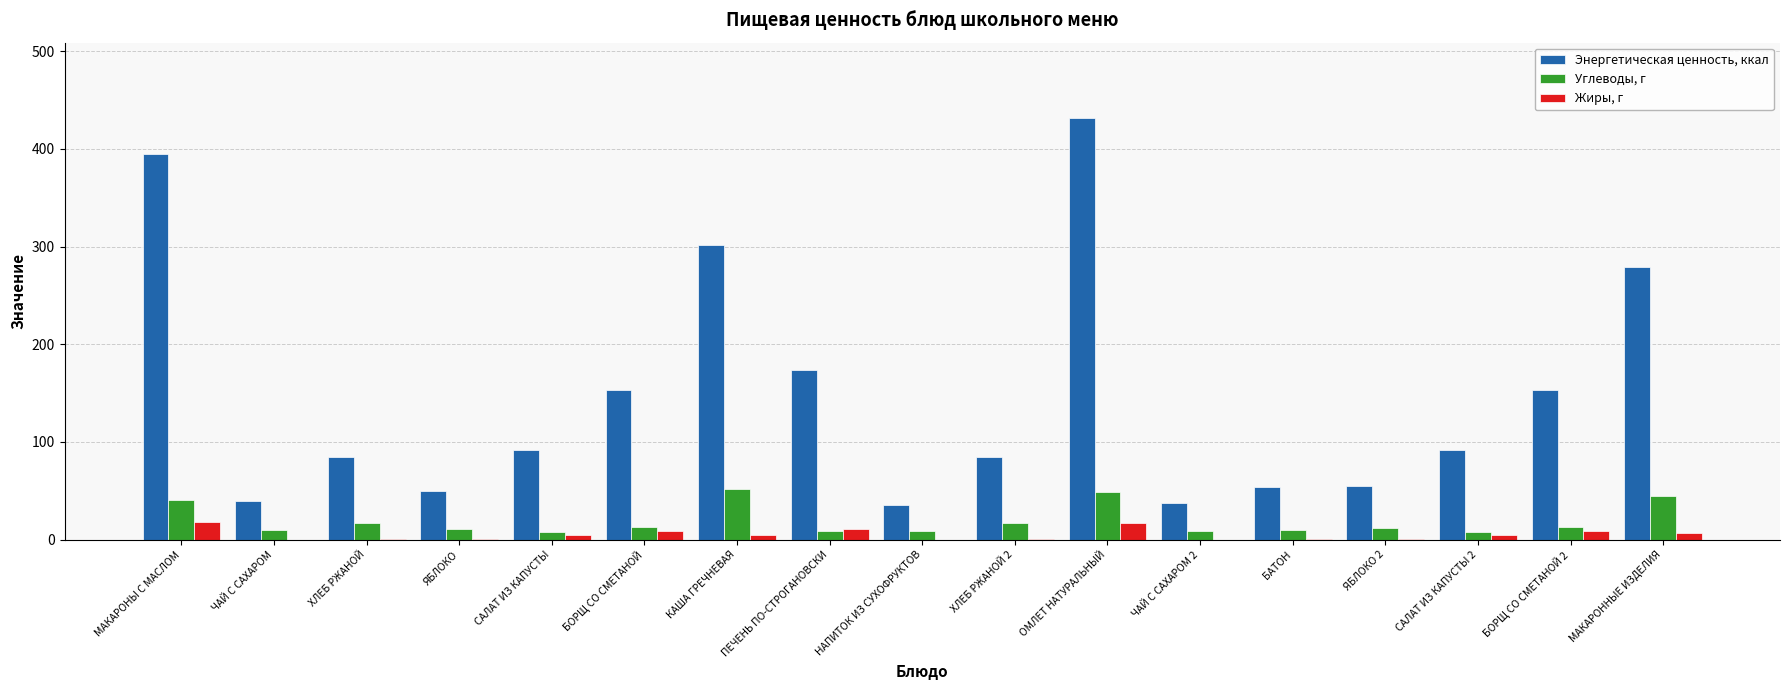

How many data points in Углеводы, г are above 11?

9